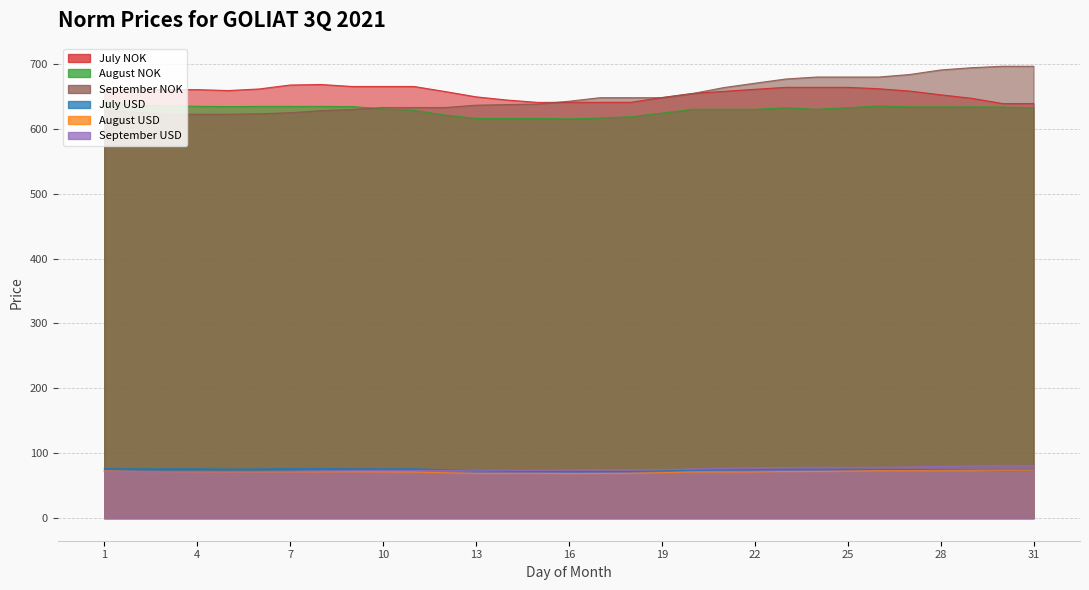

What is the minimum value for August USD?

68.7